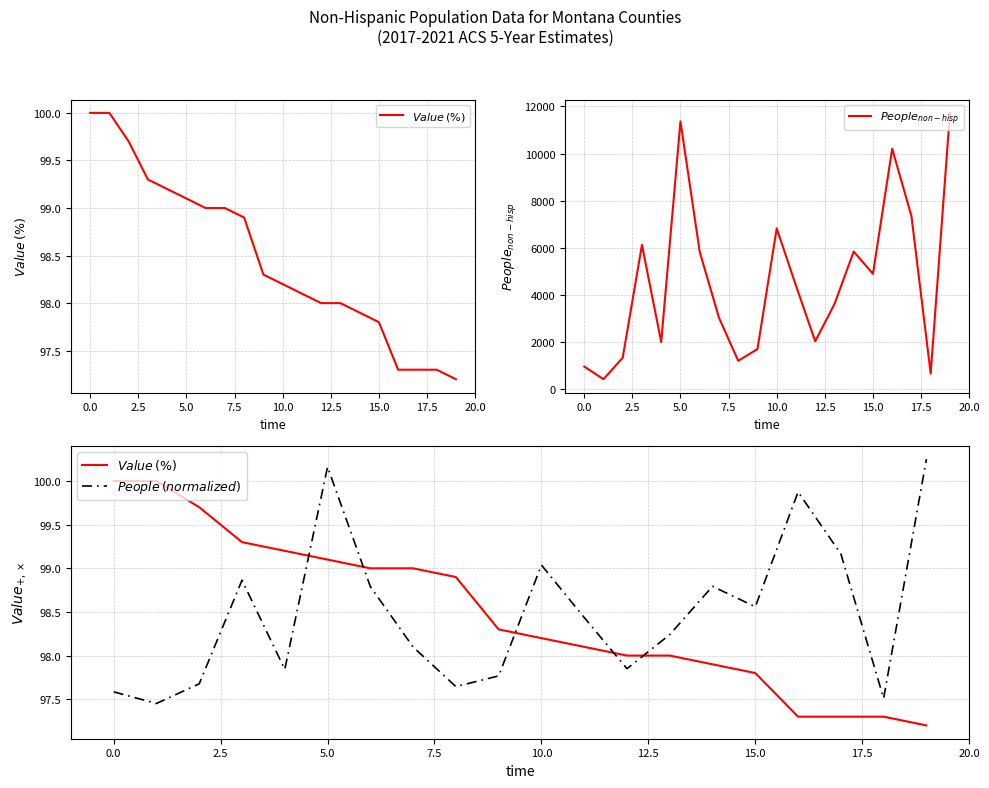

How many lines are shown in the chart?

3